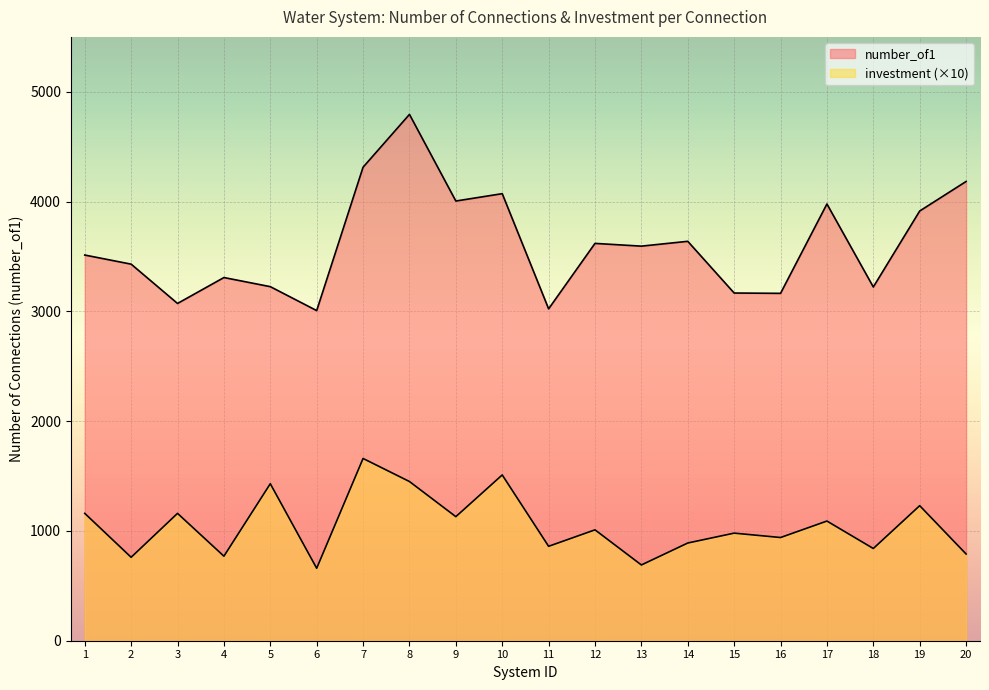

What is the greatest value displayed?

4794